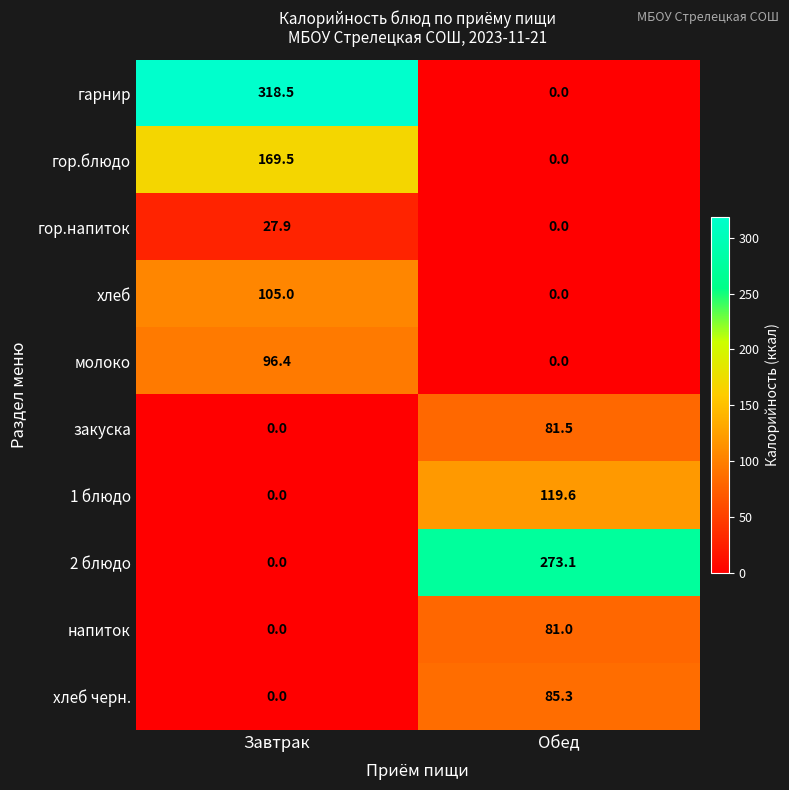

Reading left to right, what are all the values shown in this chart?

гарнир: Завтрак=318.5	Обед=0.0
гор.блюдо: Завтрак=169.5	Обед=0.0
гор.напиток: Завтрак=27.9	Обед=0.0
хлеб: Завтрак=105.0	Обед=0.0
молоко: Завтрак=96.4	Обед=0.0
закуска: Завтрак=0.0	Обед=81.5
1 блюдо: Завтрак=0.0	Обед=119.6
2 блюдо: Завтрак=0.0	Обед=273.1
напиток: Завтрак=0.0	Обед=81.0
хлеб черн.: Завтрак=0.0	Обед=85.3